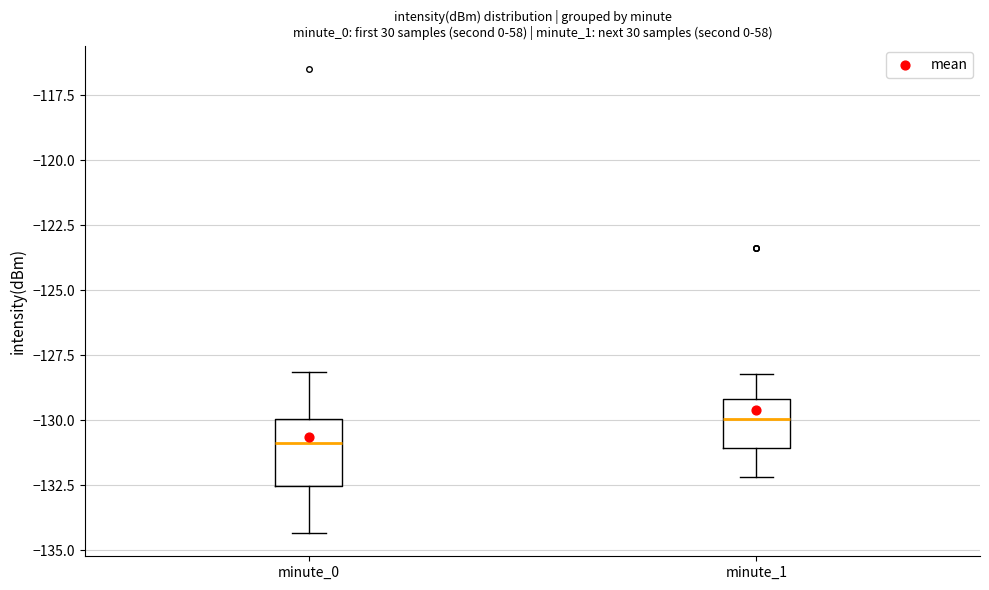

Which box has the lowest median line?

minute_0